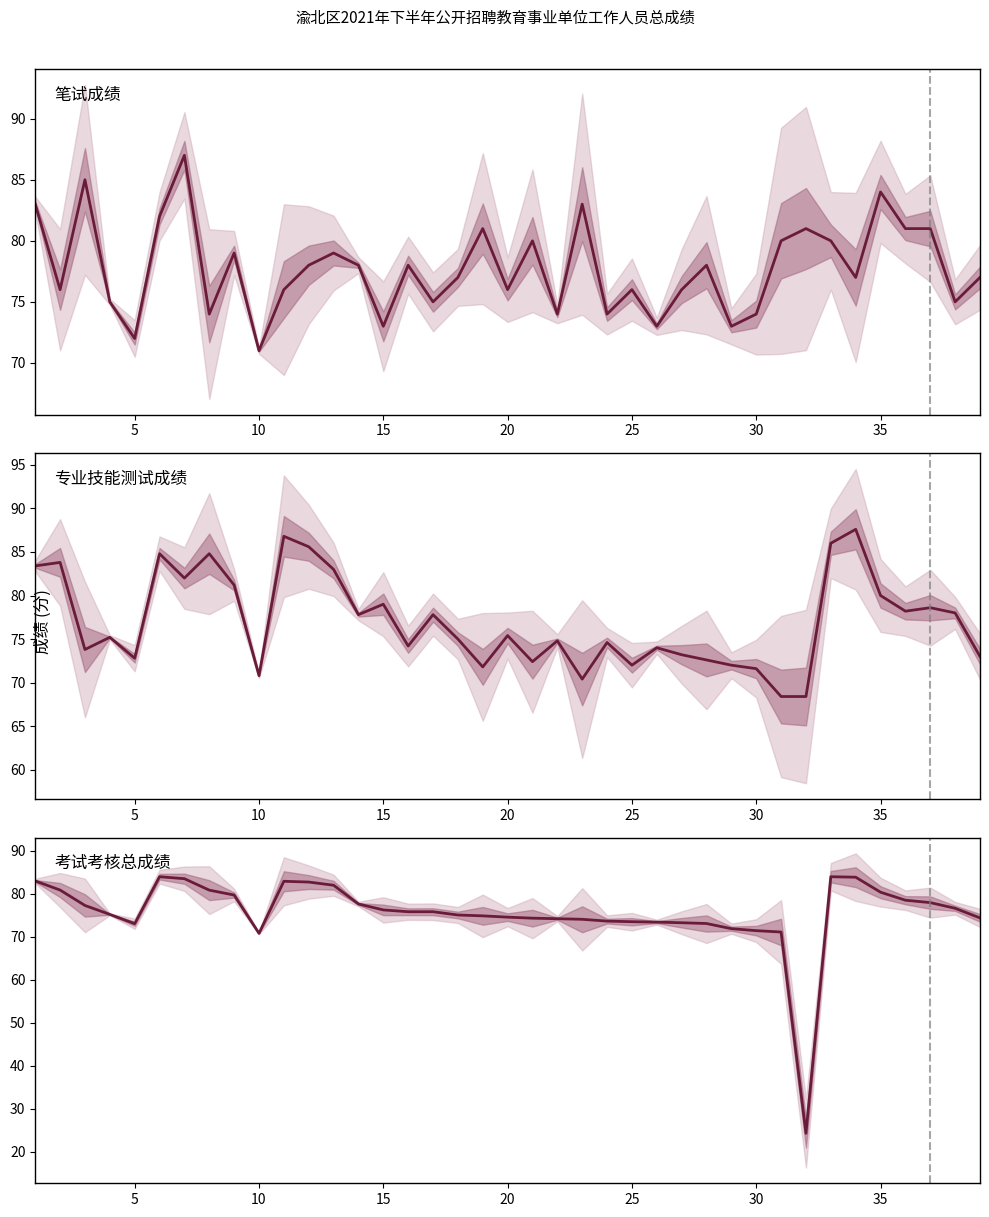

Which series changed the most between 10 and 30?

专业技能测试成绩